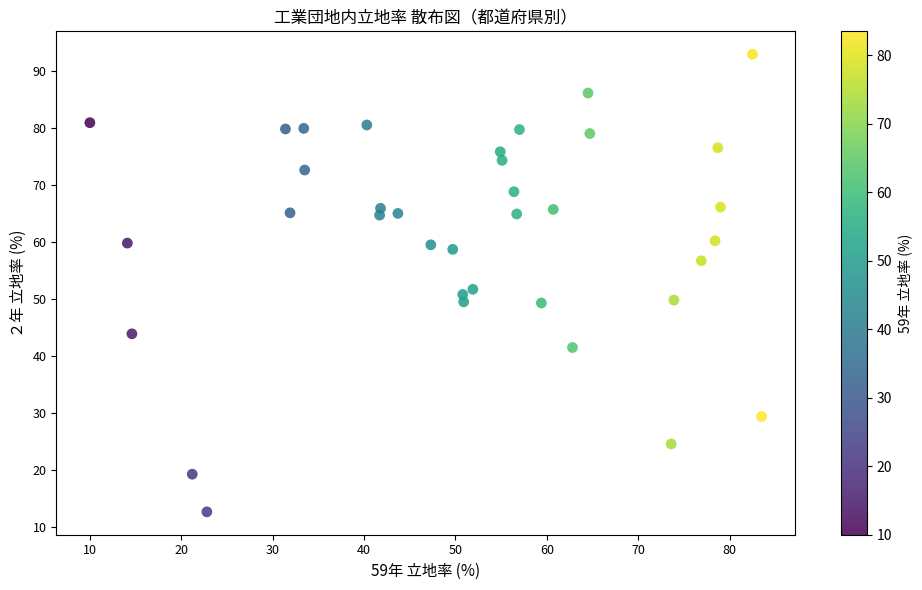

What is the range of X values (max minus min)?

73.5